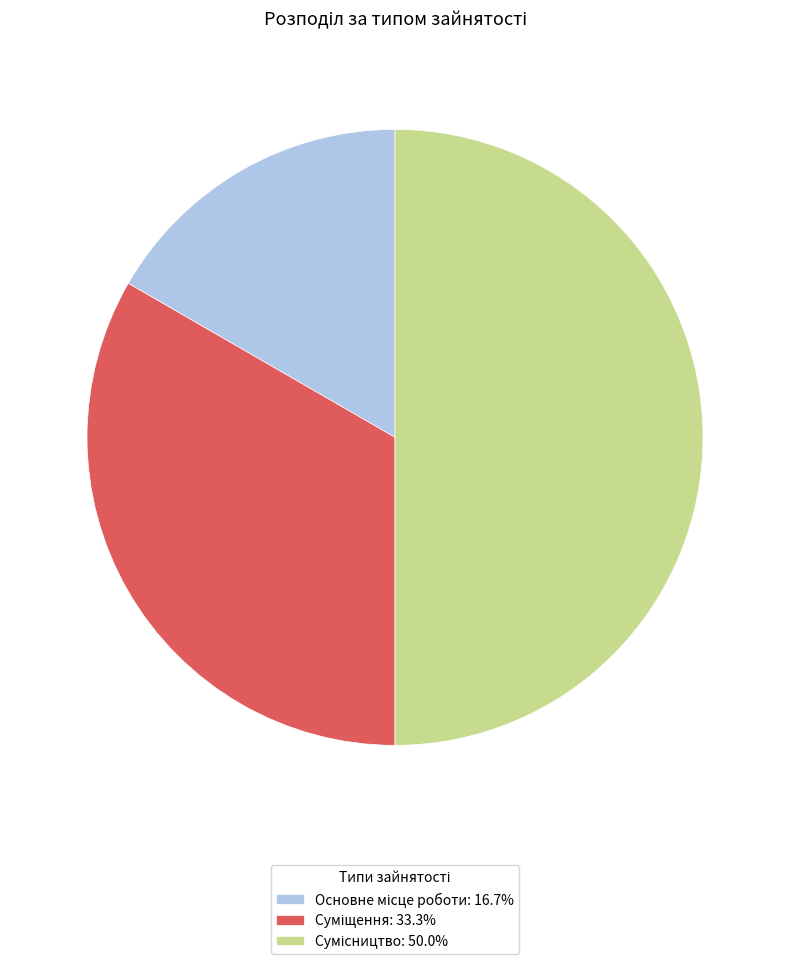

To the nearest percent, what is the difference between the largest and smallest slice percentages?

33%